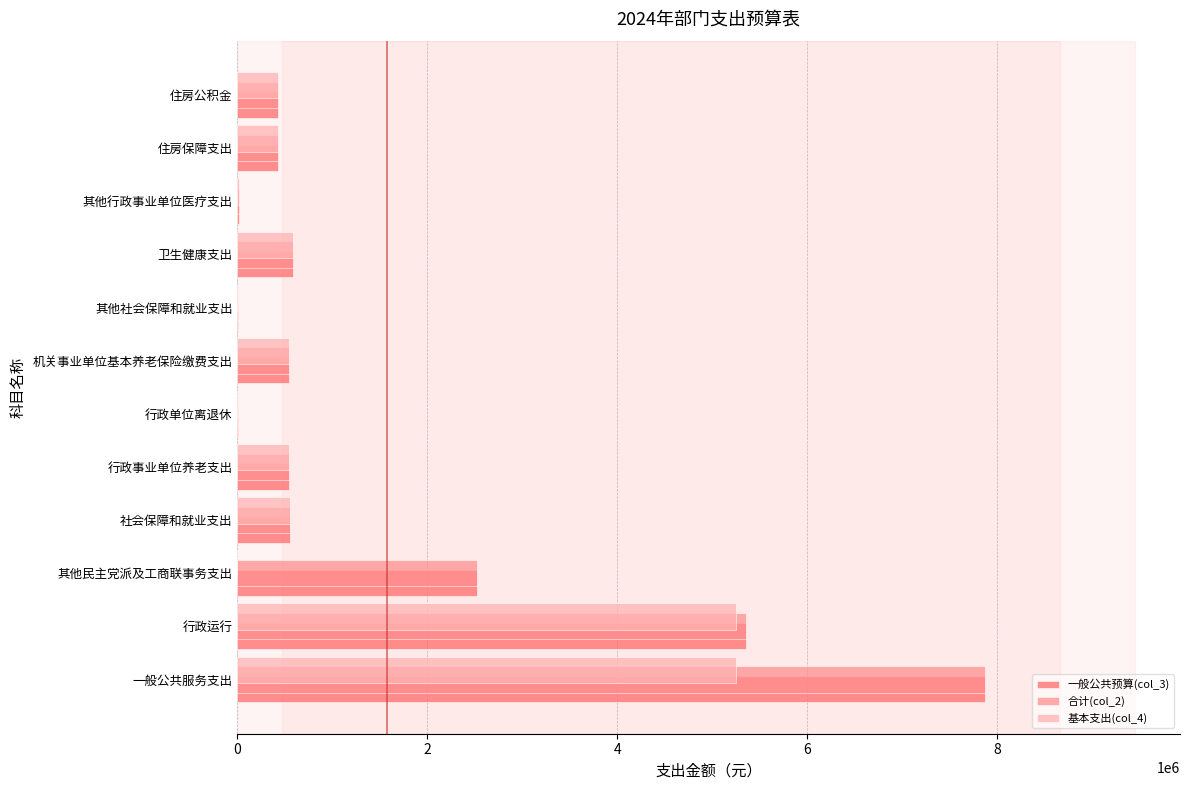

Between 行政运行 and 其他民主党派及工商联事务支出, which series saw the biggest shift?

基本支出(col_4)